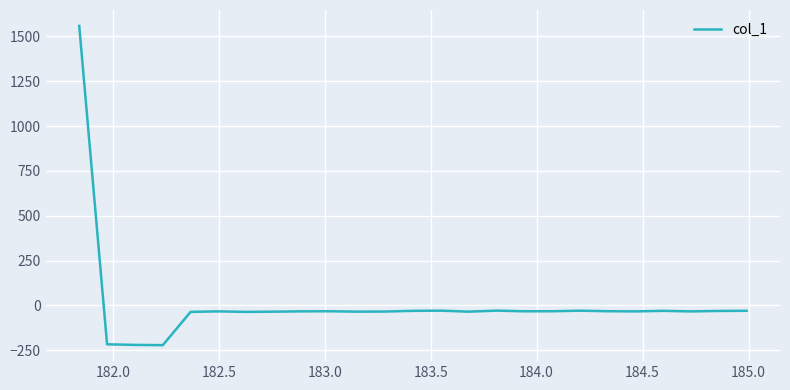

True or false: the data has more than 1 interior local peaks.

True